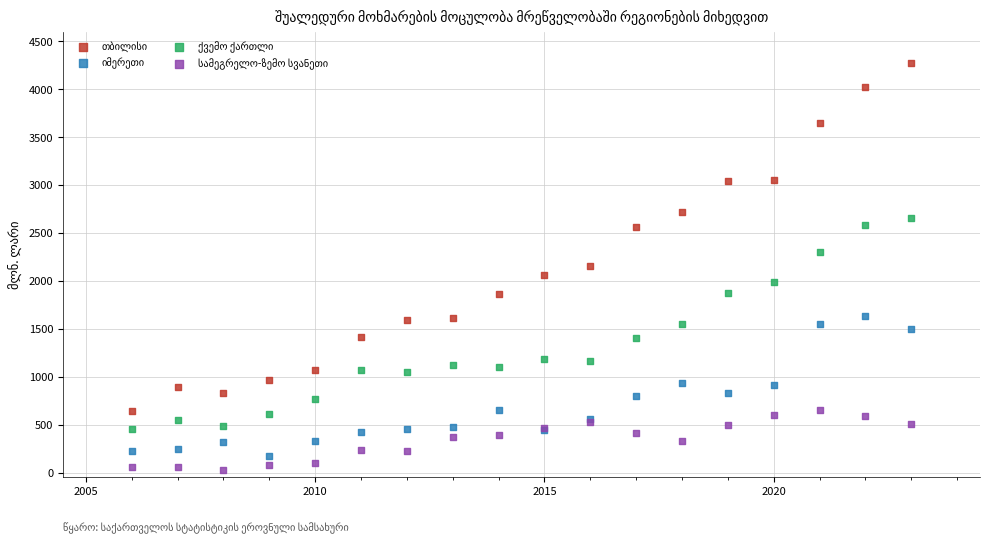

What is the X range (max minus min) for the scatter plot?

17.0